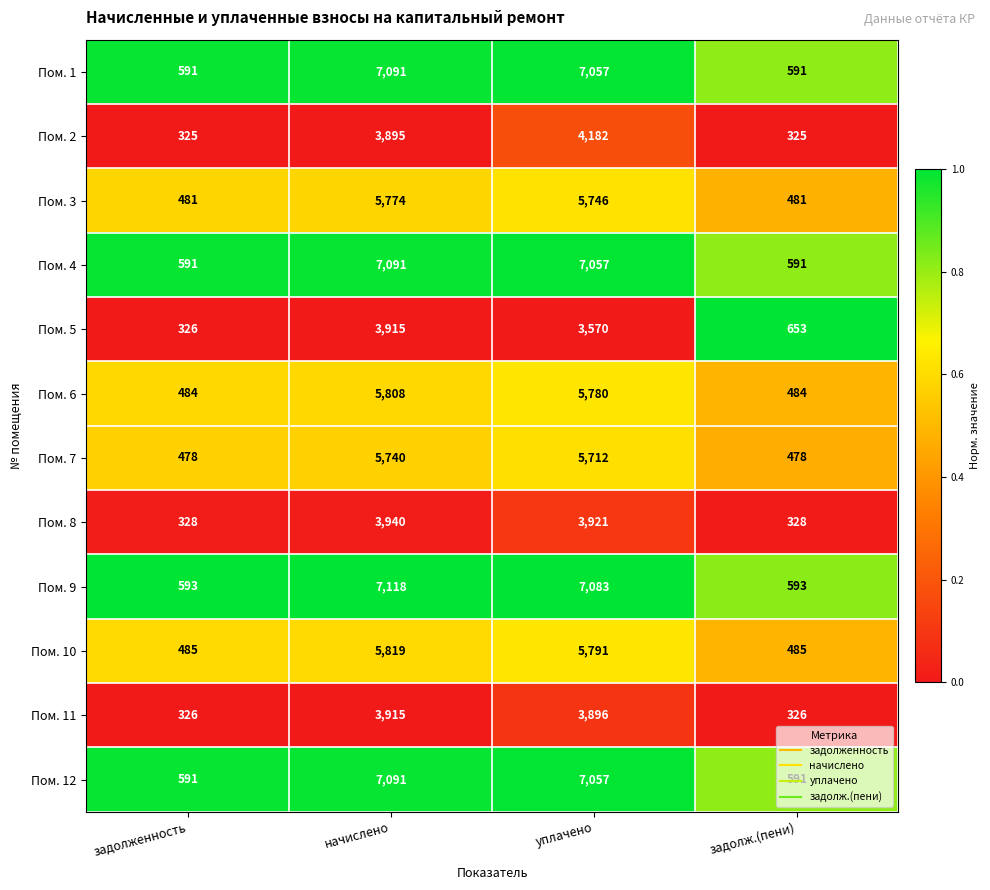

Between начислено and уплачено, which series saw the biggest shift?

Пом. 5